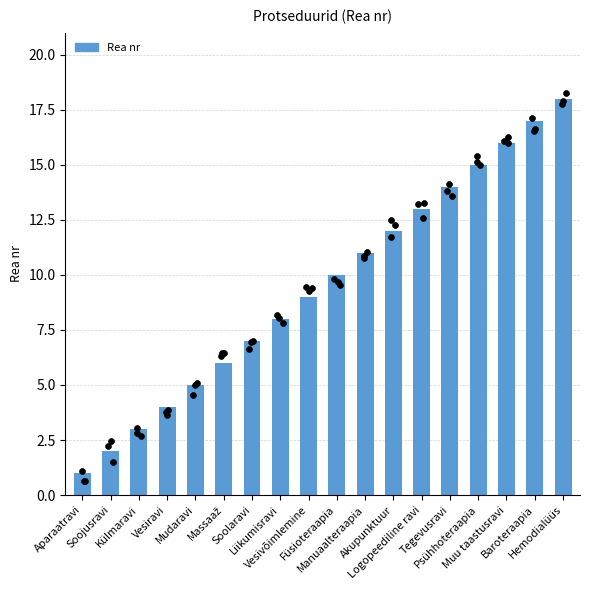

What is the ratio of the value at Soolaravi to the value at Tegevusravi?

0.5